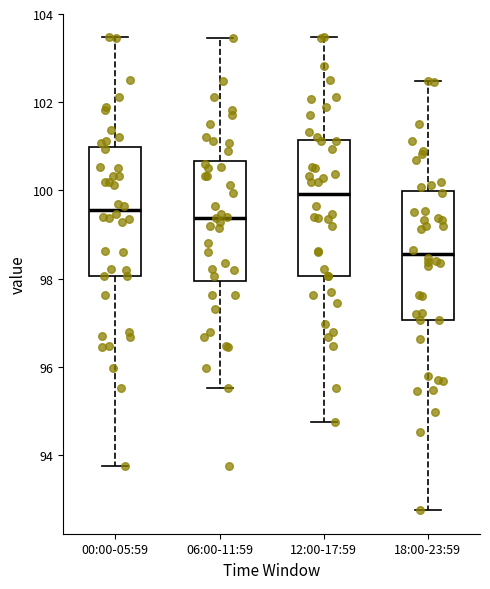

Reading left to right, read every box against the y-axis: the position of its median line, the range the box covers, and the ends of its whiskers. The values are not printed on the chart, so give them approximately, as read against the axis.

00:00-05:59: median 99.6, box 98.0 to 101.0, whiskers 93.8 to 103.4
06:00-11:59: median 99.4, box 98.0 to 100.6, whiskers 95.6 to 103.4
12:00-17:59: median 100.0, box 98.0 to 101.2, whiskers 94.8 to 103.4
18:00-23:59: median 98.6, box 97.0 to 100.0, whiskers 92.8 to 102.4